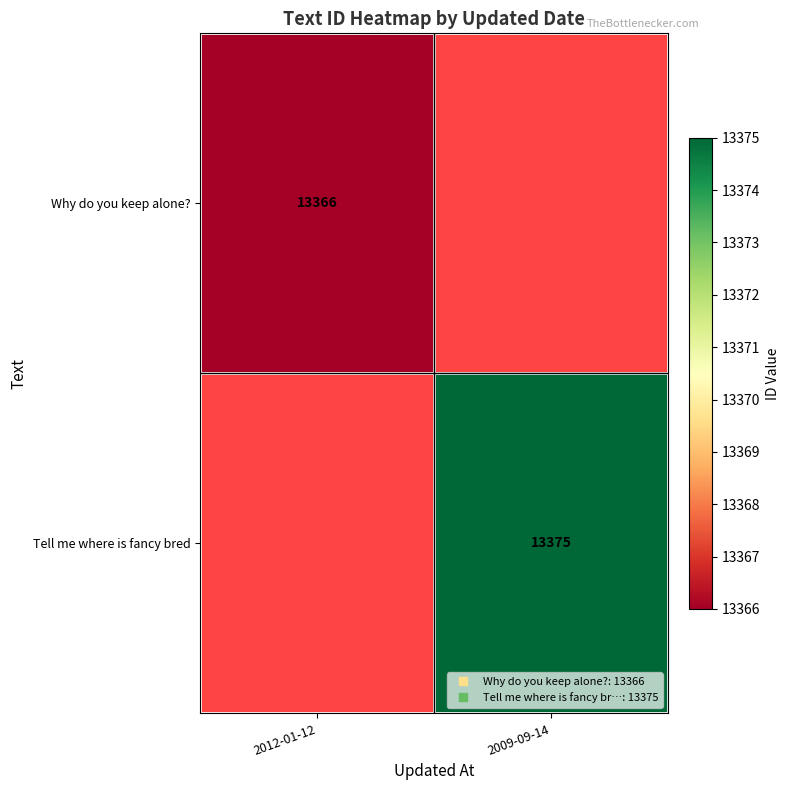

How many data points does each series have?

2